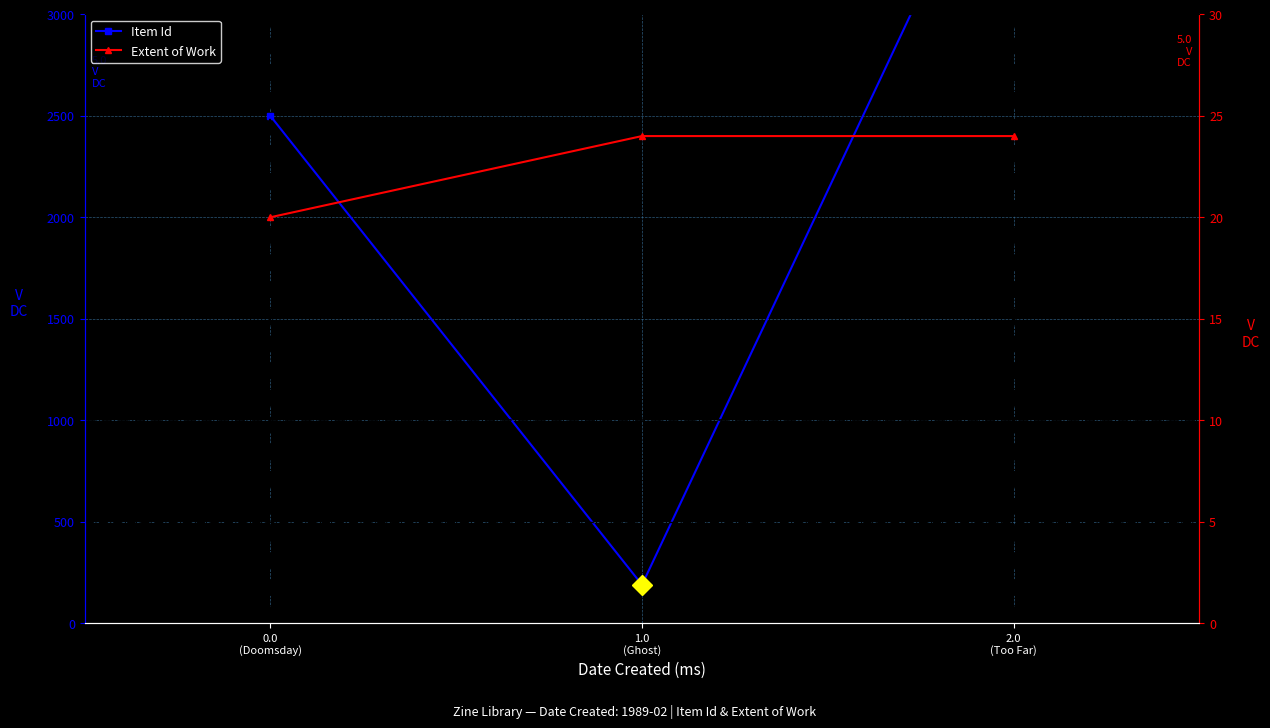

Which has a higher value, 1.0
(Ghost) or 2.0
(Too Far)?

2.0
(Too Far)